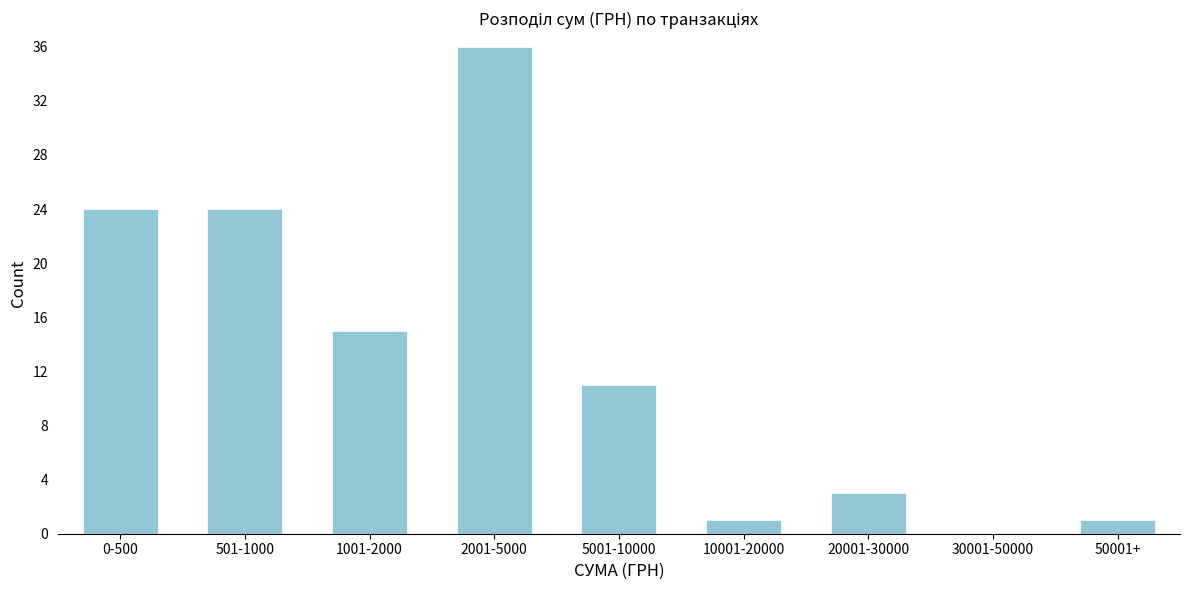

Reading left to right, transcribe all the data shown in this chart.

0-500=24	501-1000=24	1001-2000=15	2001-5000=36	5001-10000=11	10001-20000=1	20001-30000=3	30001-50000=0	50001+=1